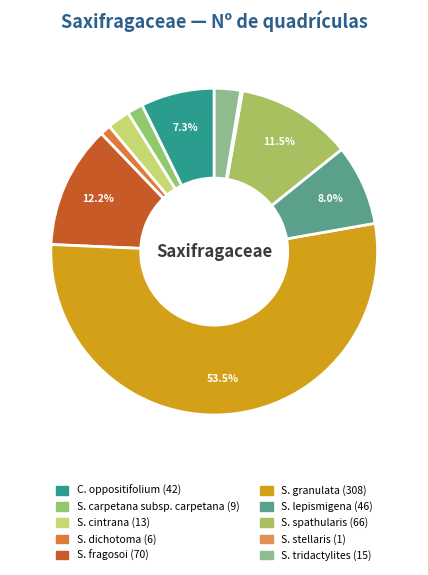

Which slice is the largest?

Saxifraga granulata